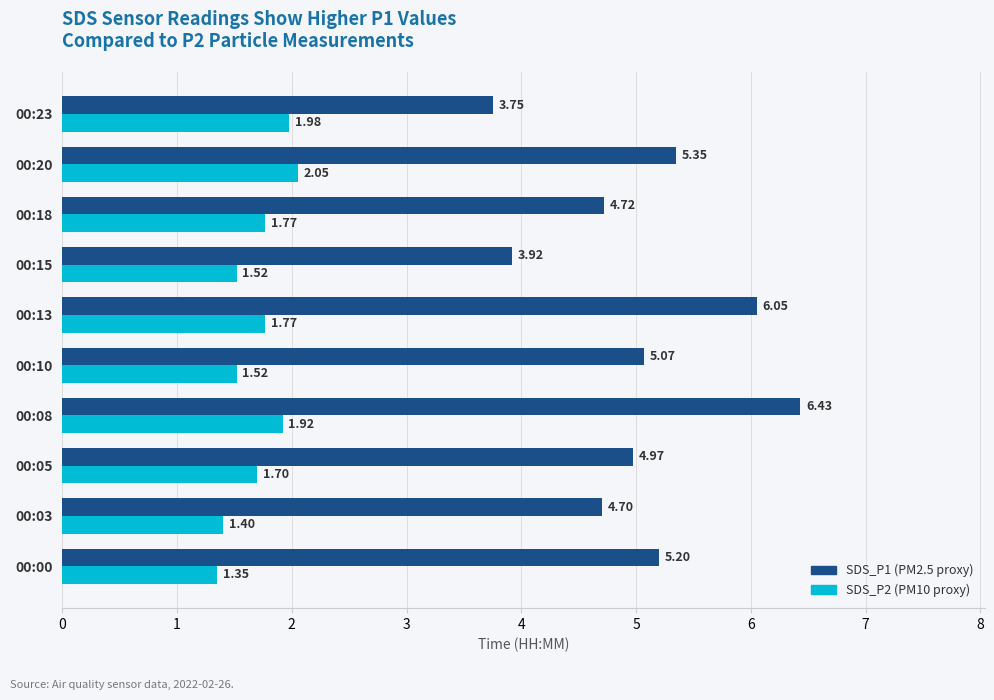

What is the difference between the second highest and minimum values in the SDS_P1 (PM2.5 proxy) series?

2.3